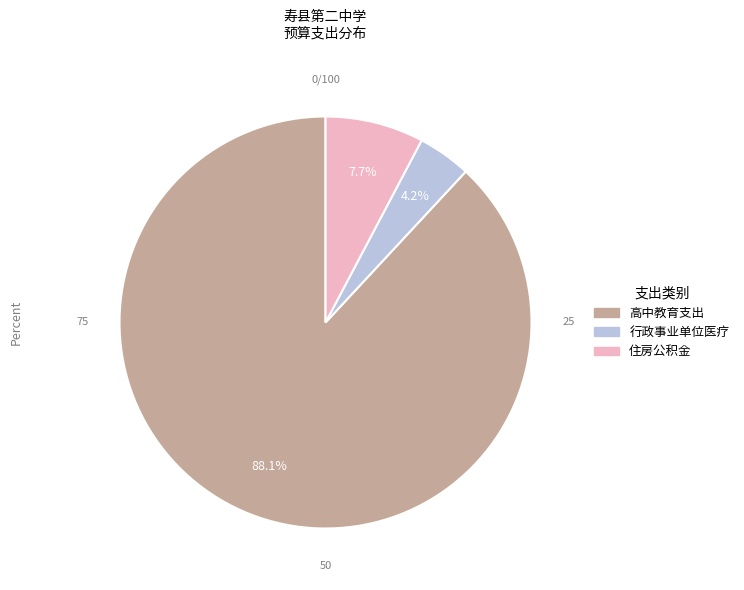

Between 行政事业单位医疗 and 住房公积金, which is larger?

住房公积金